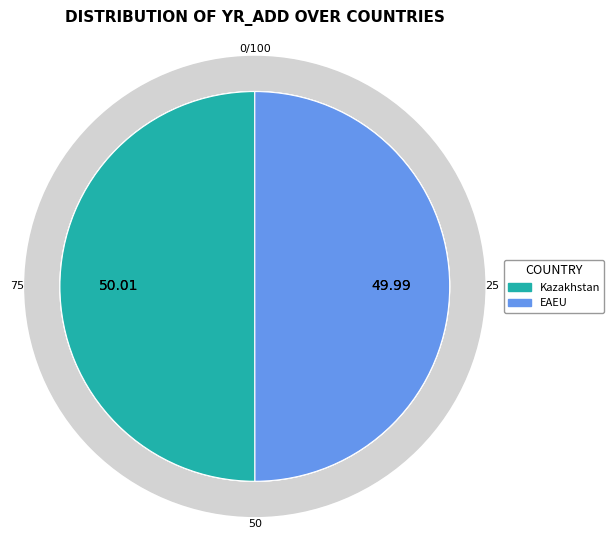

True or false: Kazakhstan accounts for 55% of the total.

False